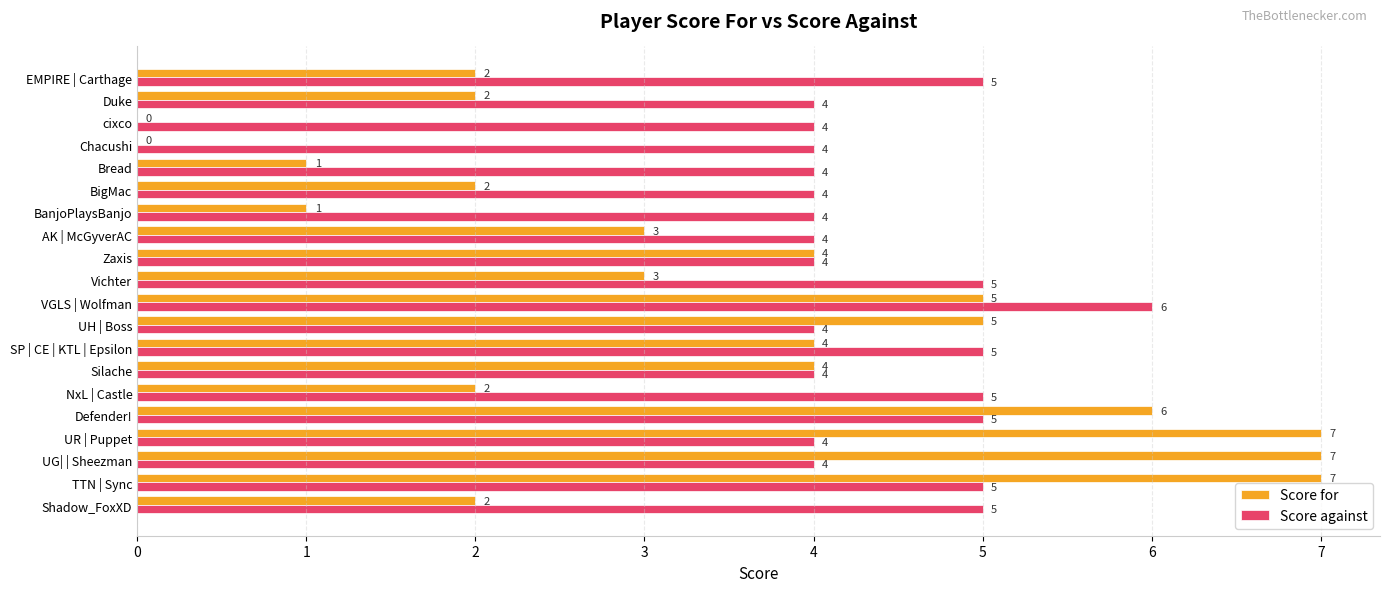

The value of Score for at AK | McGyverAC is 3. True or false?

True